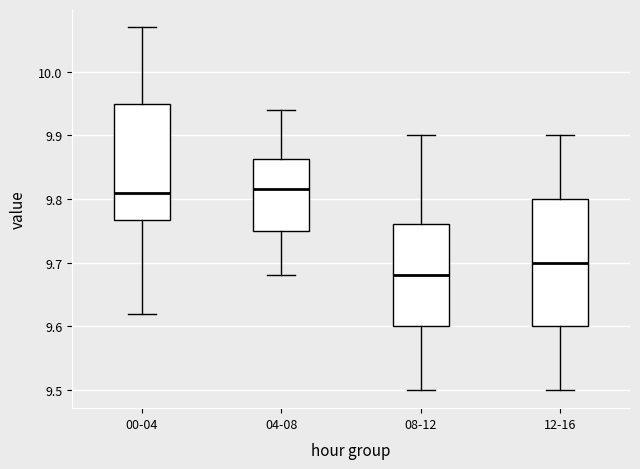

Reading left to right, read every box against the y-axis: the position of its median line, the range the box covers, and the ends of its whiskers. The values are not printed on the chart, so give them approximately, as read against the axis.

00-04: median 9.81, box 9.77 to 9.95, whiskers 9.62 to 10.07
04-08: median 9.82, box 9.75 to 9.86, whiskers 9.68 to 9.94
08-12: median 9.68, box 9.60 to 9.76, whiskers 9.50 to 9.90
12-16: median 9.70, box 9.60 to 9.80, whiskers 9.50 to 9.90